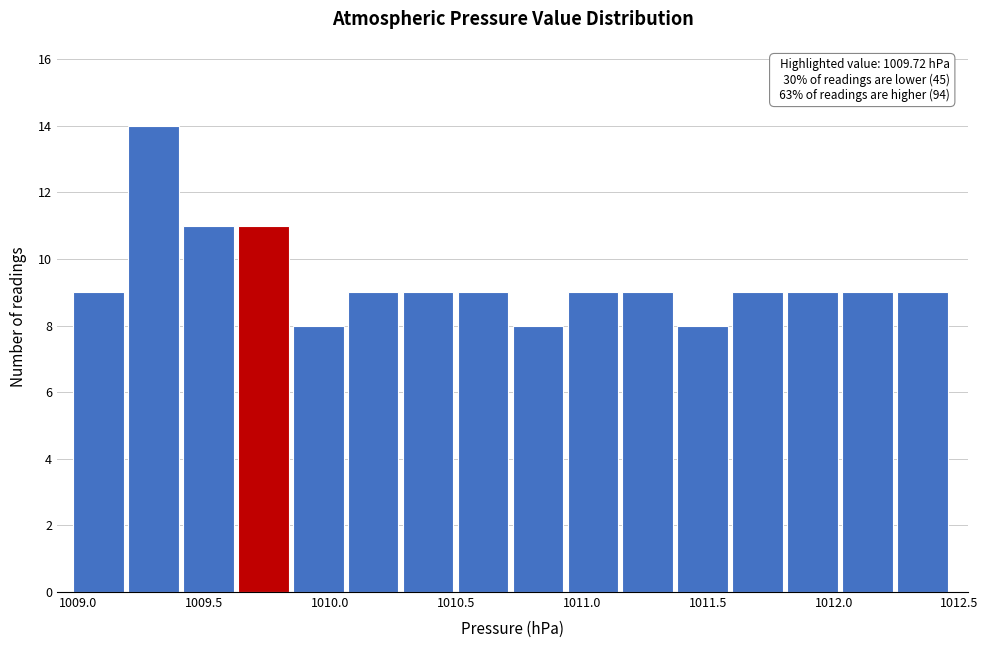

Which range on the x-axis has the tallest bar?

1009.20 to 1009.40